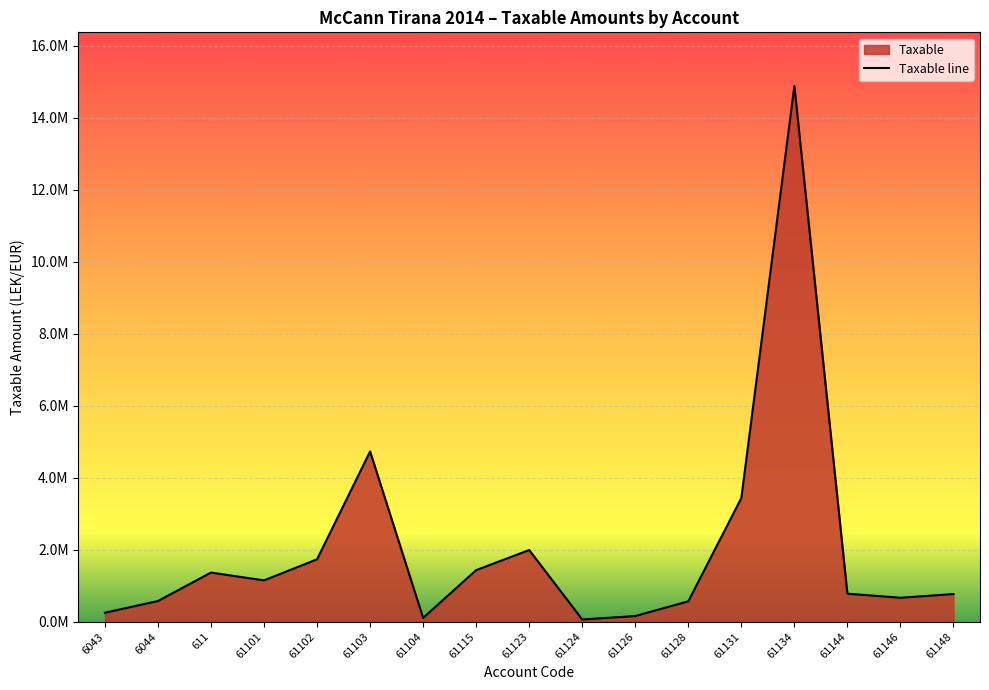

List the labels in order of value, smallest first.

61124, 61104, 61126, 6043, 61128, 6044, 61146, 61148, 61144, 61101, 611, 61115, 61102, 61123, 61131, 61103, 61134